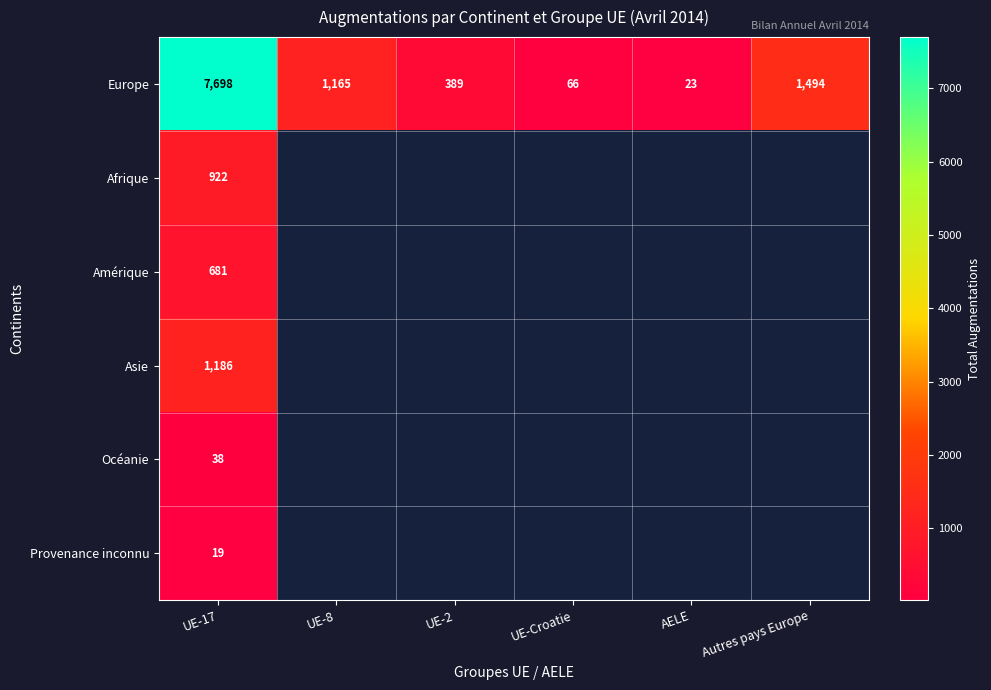

What is the total value across all series at UE-17?

10544